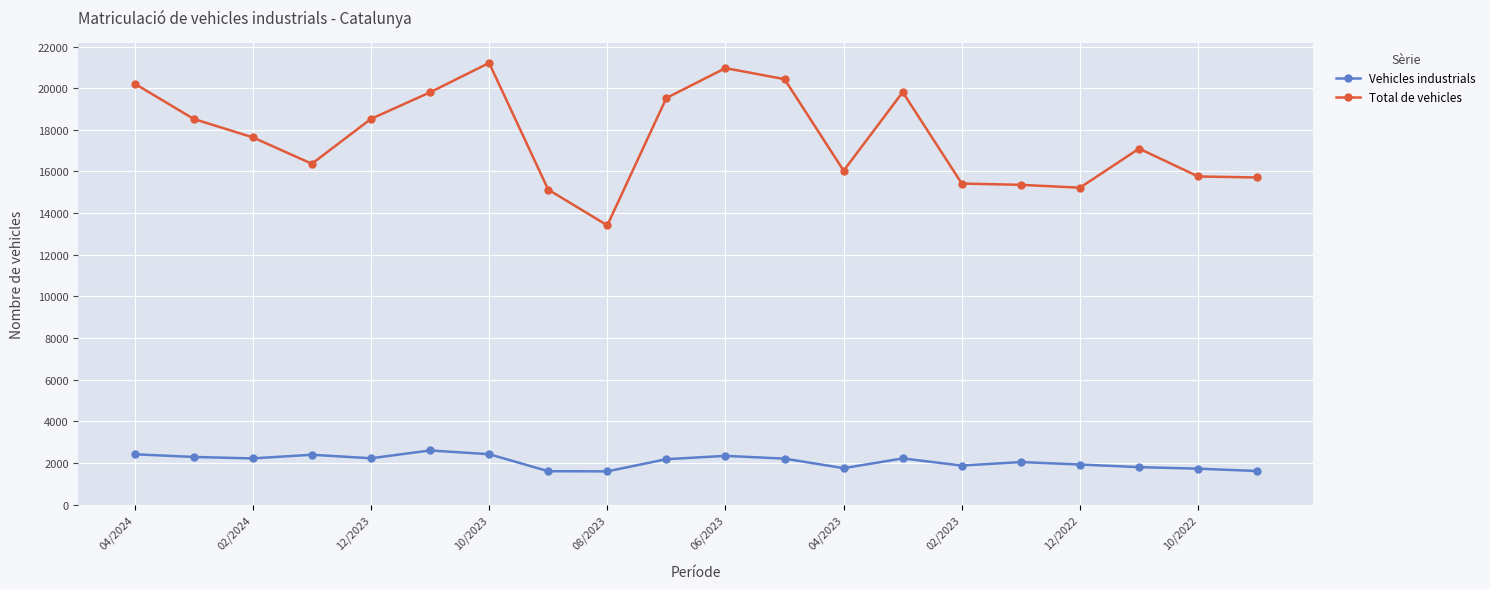

Count the number of data series in this chart.

2